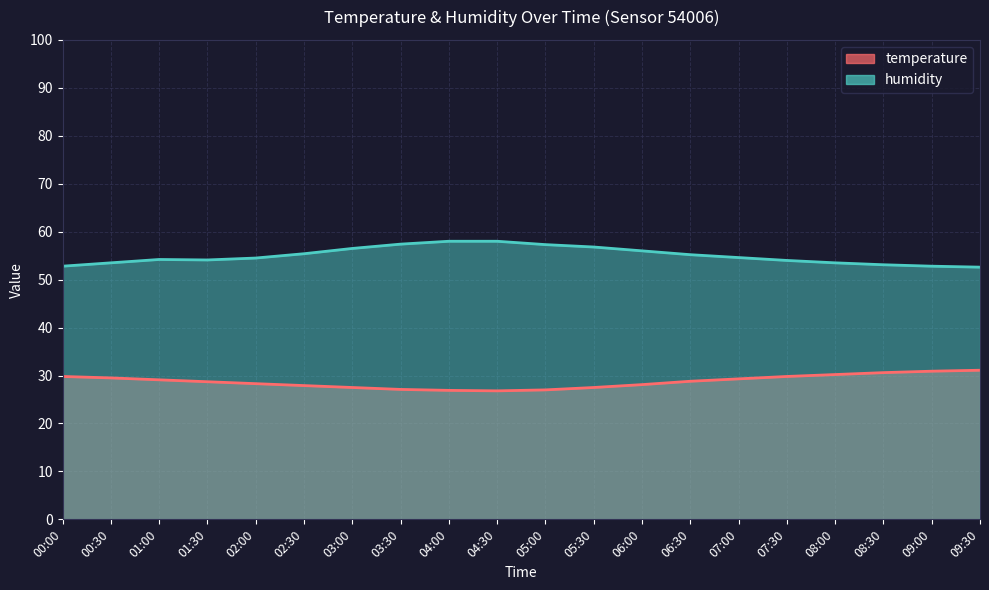

Between 03:00 and 06:30, which is larger?

06:30